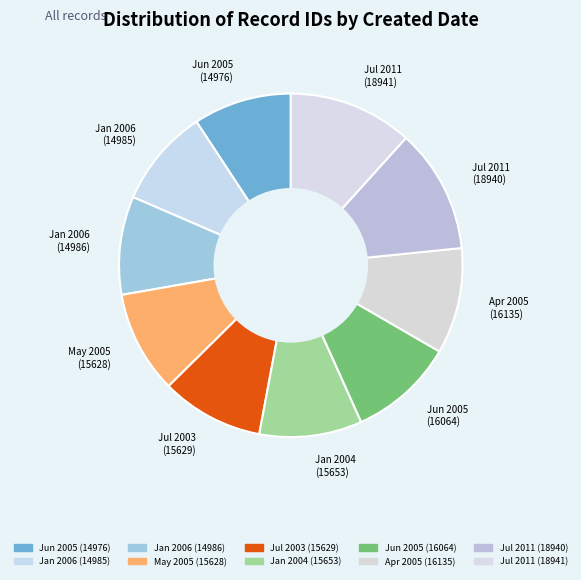

Is there any slice that represents more than half of the pie?

No